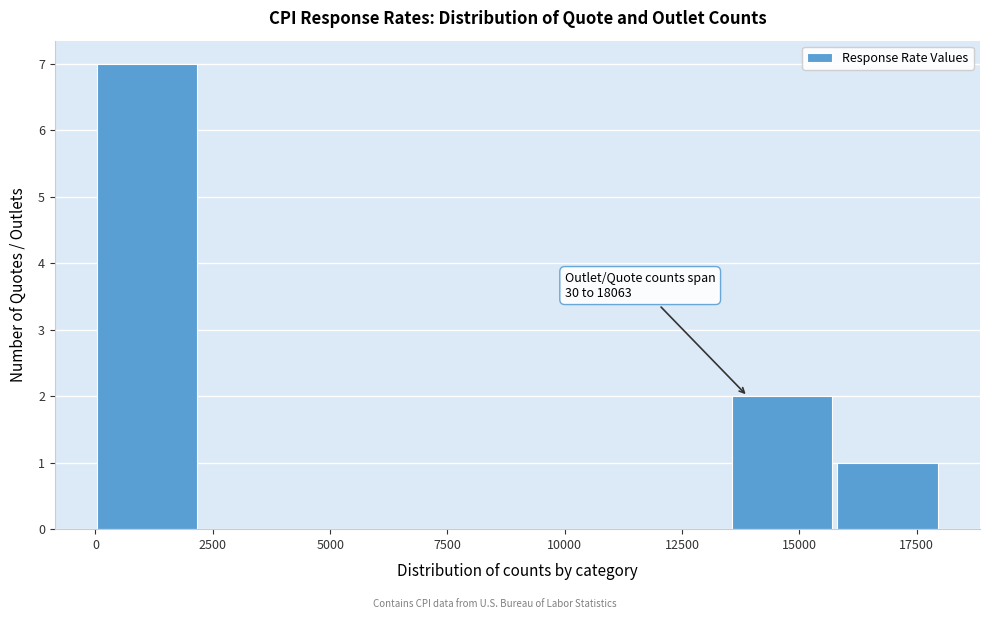

Which range on the x-axis has the tallest bar?

0 to 2500